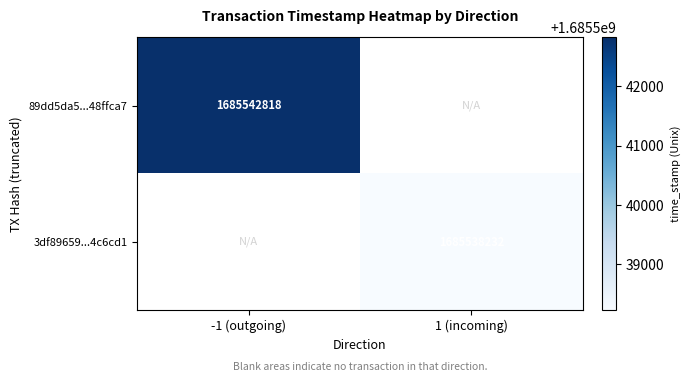

The value of 3df89659...4c6cd1 at 1 (incoming) is 1685538232. True or false?

True